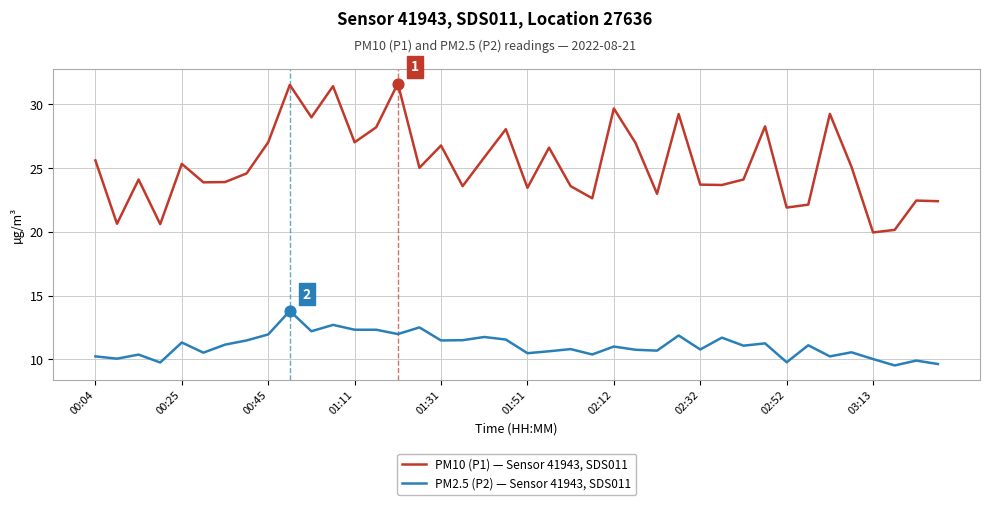

Which series has the largest range (max minus min)?

PM10 (P1) — Sensor 41943, SDS011